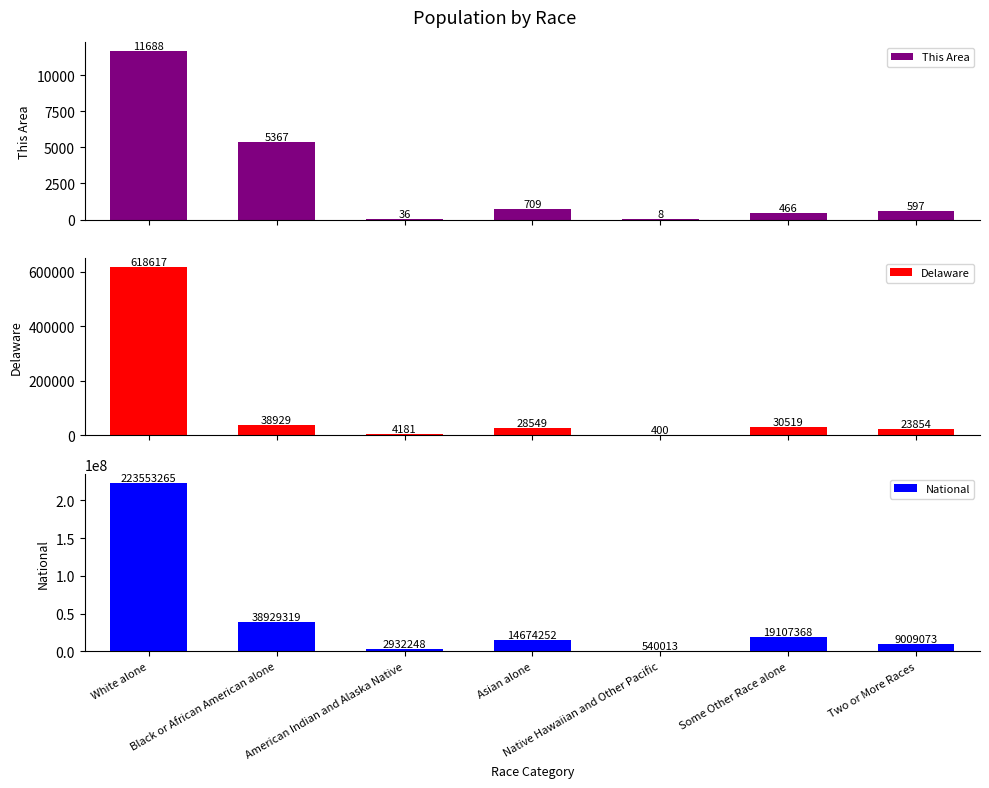

Reading left to right, what are all the values shown in this chart?

This Area: 11688	5367	36	709	8	466	597
Delaware: 618617	38929	4181	28549	400	30519	23854
National: 223553265	38929319	2932248	14674252	540013	19107368	9009073